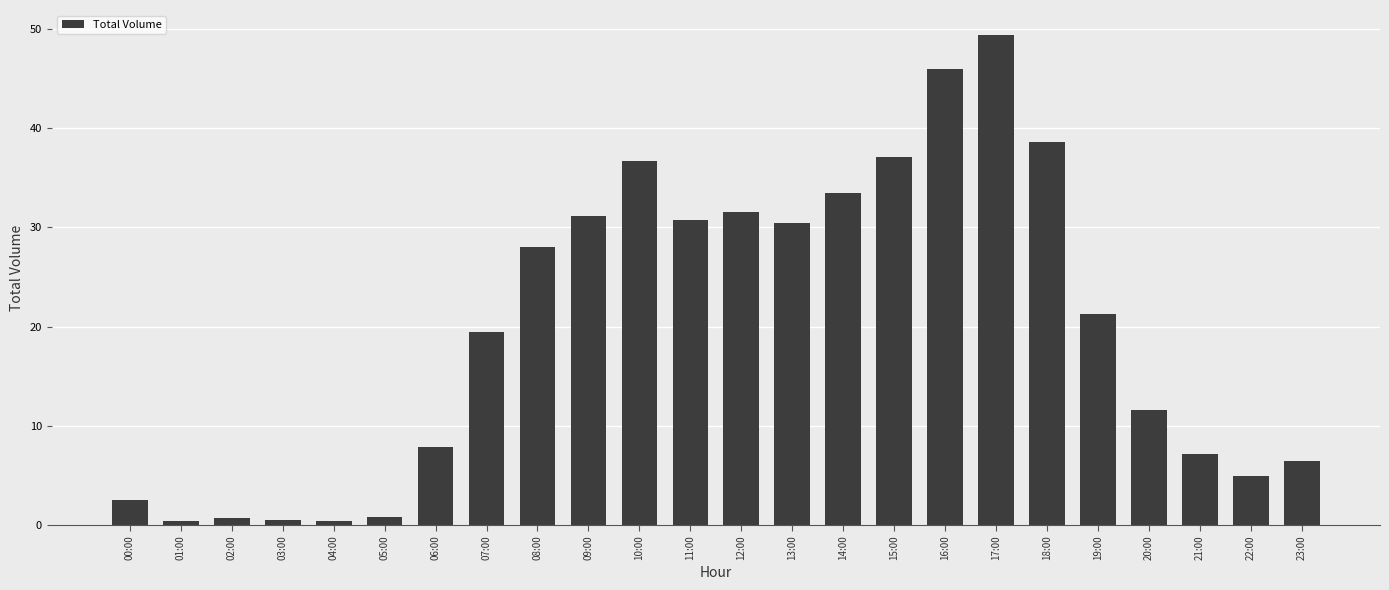

What is the greatest value displayed?

49.4